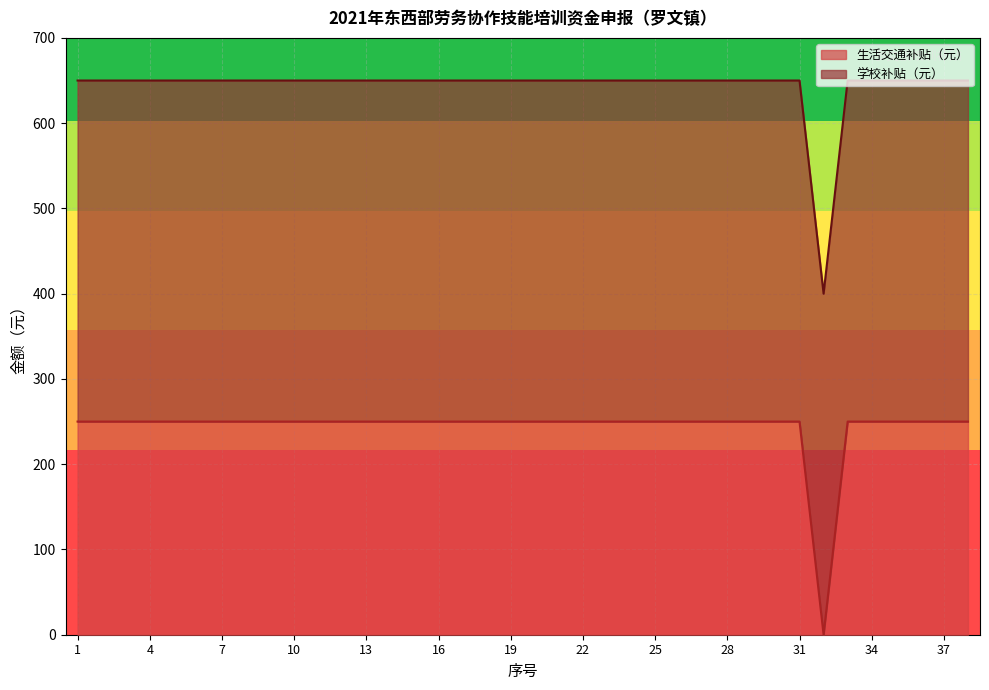

How many points are lower than both their immediate neighbors (excluding endpoints)?

1